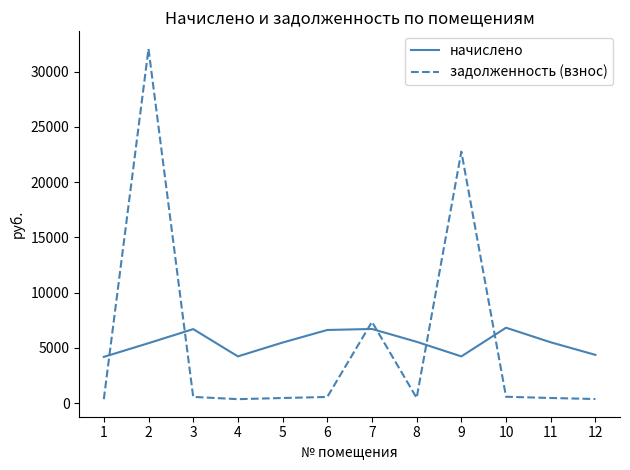

Is this an area chart (filled region under the line)?

No